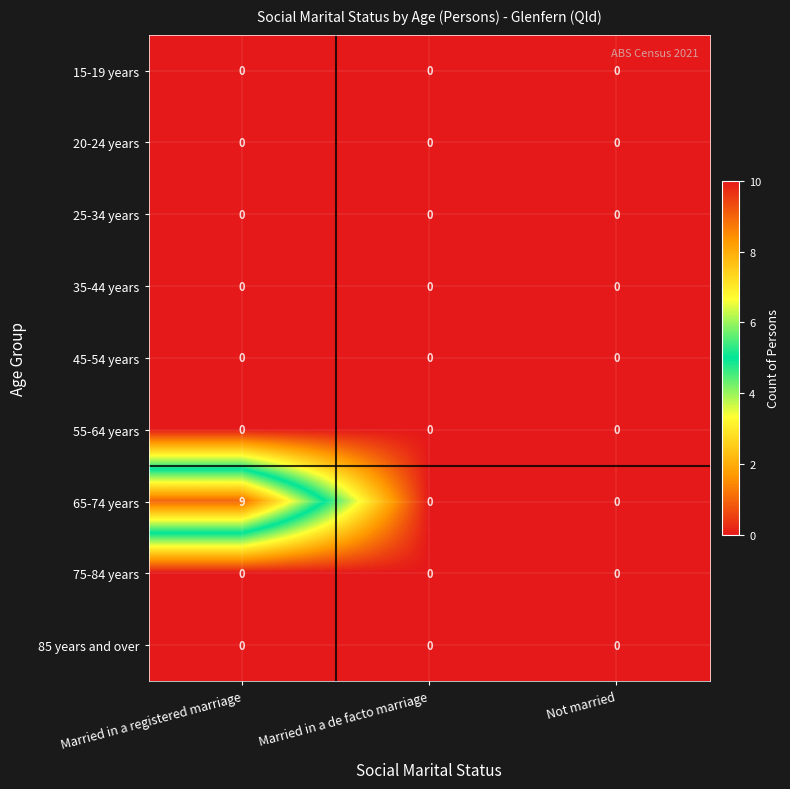

Reading left to right, list all the values displayed in this chart.

15-19 years: Married in a registered marriage=0	Married in a de facto marriage=0	Not married=0
20-24 years: Married in a registered marriage=0	Married in a de facto marriage=0	Not married=0
25-34 years: Married in a registered marriage=0	Married in a de facto marriage=0	Not married=0
35-44 years: Married in a registered marriage=0	Married in a de facto marriage=0	Not married=0
45-54 years: Married in a registered marriage=0	Married in a de facto marriage=0	Not married=0
55-64 years: Married in a registered marriage=0	Married in a de facto marriage=0	Not married=0
65-74 years: Married in a registered marriage=9	Married in a de facto marriage=0	Not married=0
75-84 years: Married in a registered marriage=0	Married in a de facto marriage=0	Not married=0
85 years and over: Married in a registered marriage=0	Married in a de facto marriage=0	Not married=0